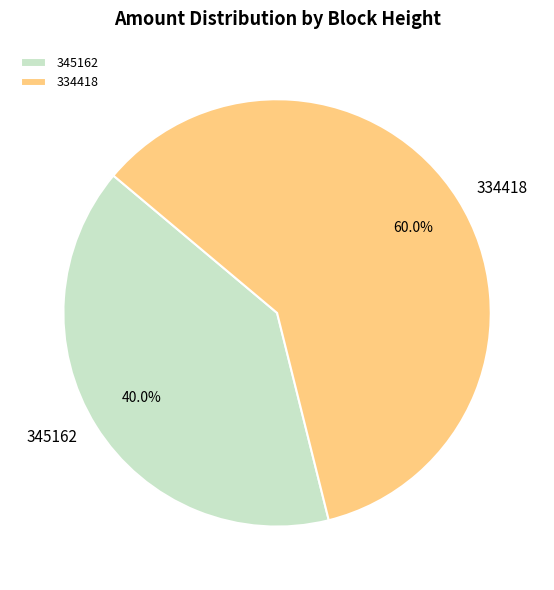

Do 334418 and 345162 together represent more than half of the pie?

Yes